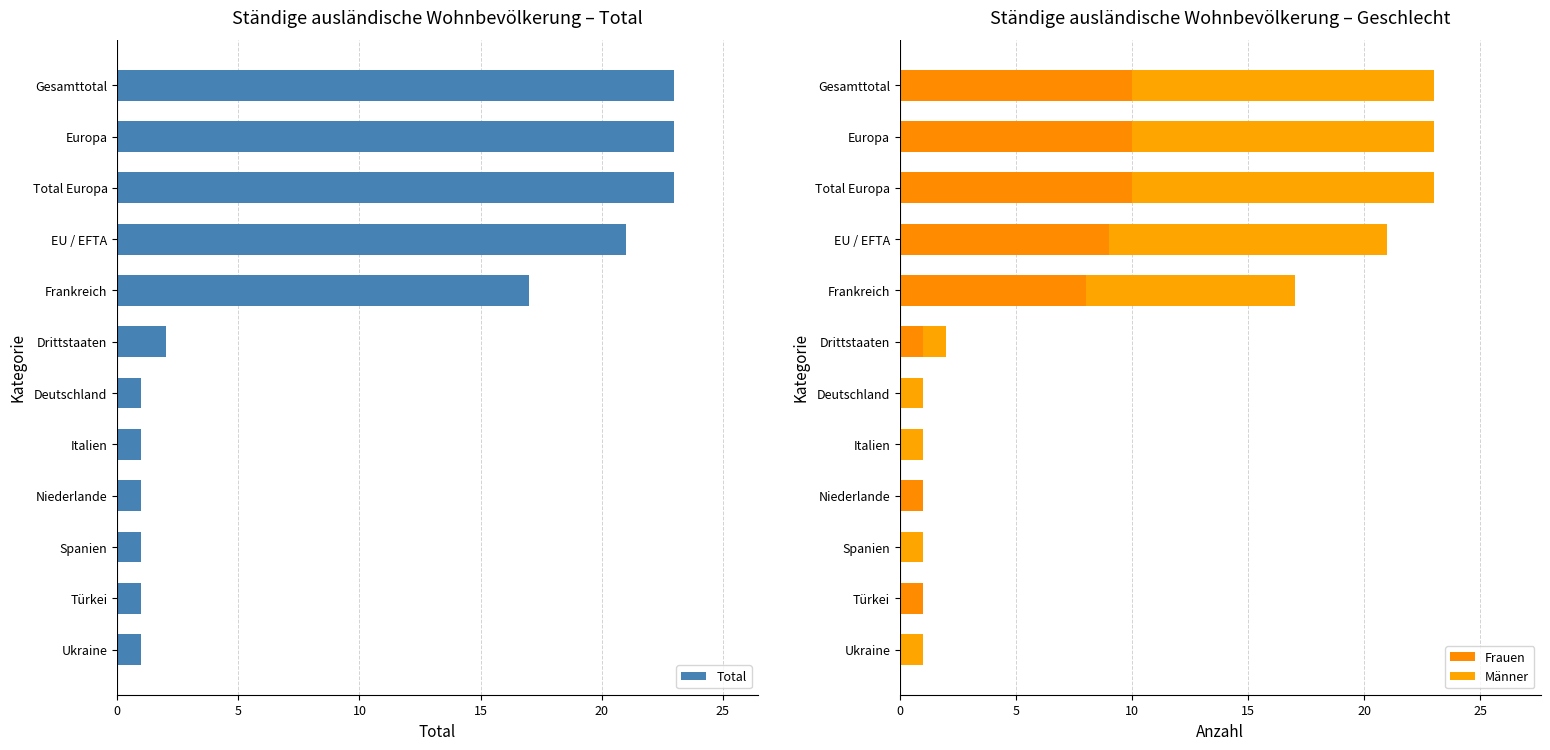

At which label is Total closest to 12?

Frankreich